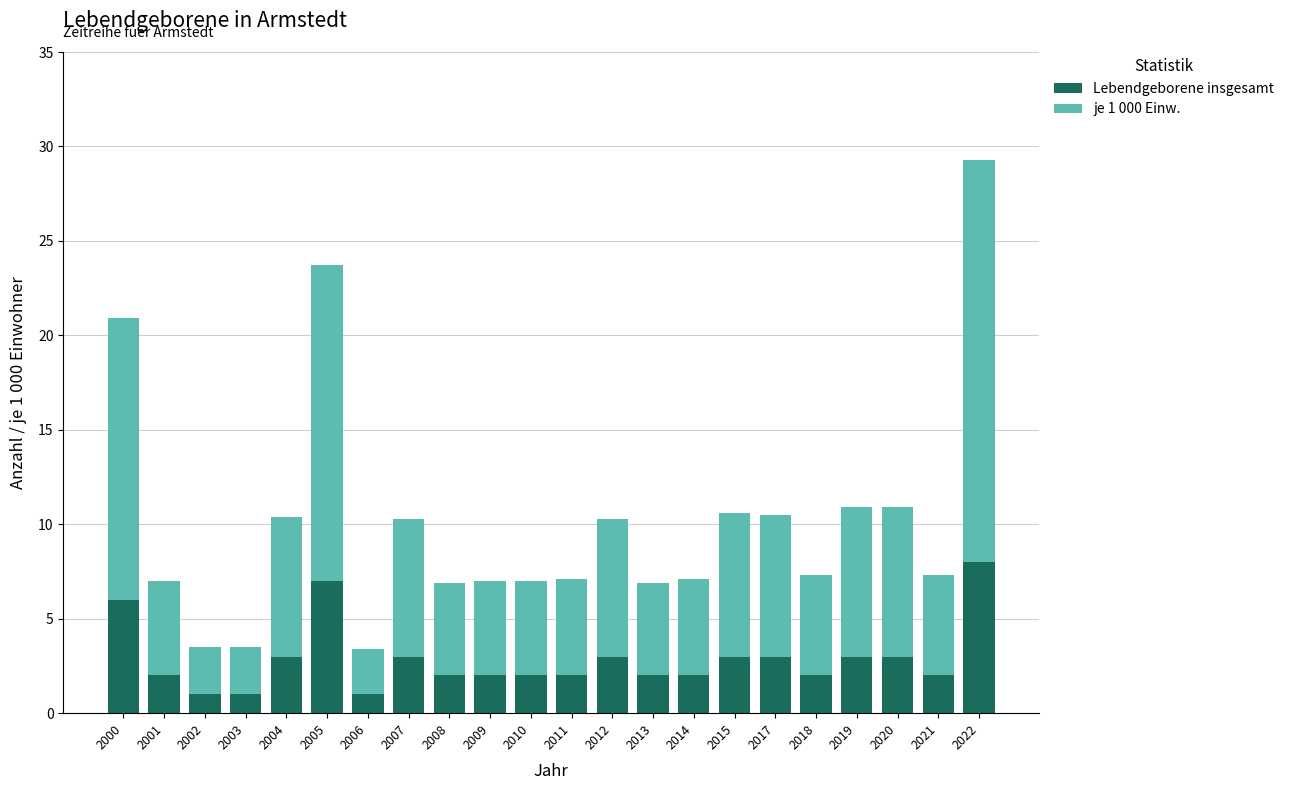

Count the Lebendgeborene insgesamt values in the range 2 to 3.

16